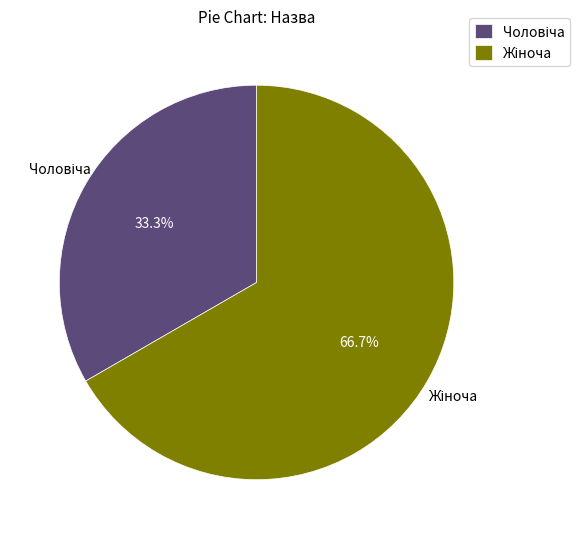

Does any single category account for the majority?

Yes